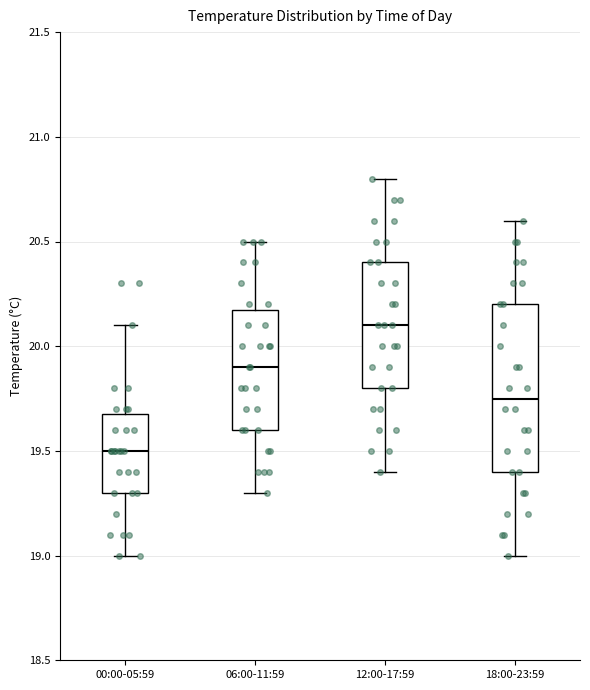

Reading left to right, read every box against the y-axis: the position of its median line, the range the box covers, and the ends of its whiskers. The values are not printed on the chart, so give them approximately, as read against the axis.

00:00-05:59: median 19.50, box 19.30 to 19.70, whiskers 19.00 to 20.10
06:00-11:59: median 19.90, box 19.60 to 20.20, whiskers 19.30 to 20.50
12:00-17:59: median 20.10, box 19.80 to 20.40, whiskers 19.40 to 20.80
18:00-23:59: median 19.75, box 19.40 to 20.20, whiskers 19.00 to 20.60